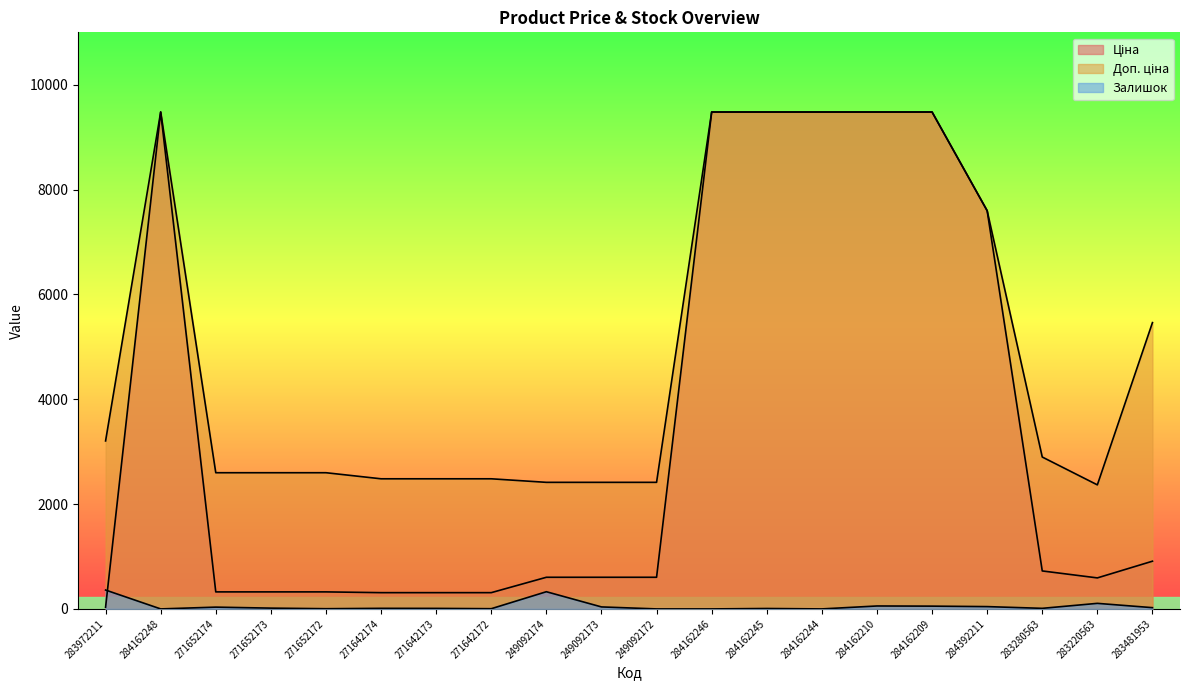

Reading left to right, extract all data points from this chart.

Ціна: 32.0	9480.1	324.8	324.8	324.8	310.3	310.3	310.3	603.7	603.7	603.7	9480.1	9480.1	9480.1	9480.1	9480.1	7596.5	724.5	591.6	910.4
Доп. ціна: 3205.0	9480.1	2598.3	2598.3	2598.3	2482.4	2482.4	2482.4	2414.8	2414.8	2414.8	9480.1	9480.1	9480.1	9480.1	9480.1	7596.5	2897.8	2366.5	5462.3
Залишок: 360.0	0.0	34.0	15.0	4.0	11.0	10.0	4.0	328.0	38.0	0.0	0.0	8.0	0.0	56.0	53.0	44.0	11.0	106.0	24.0